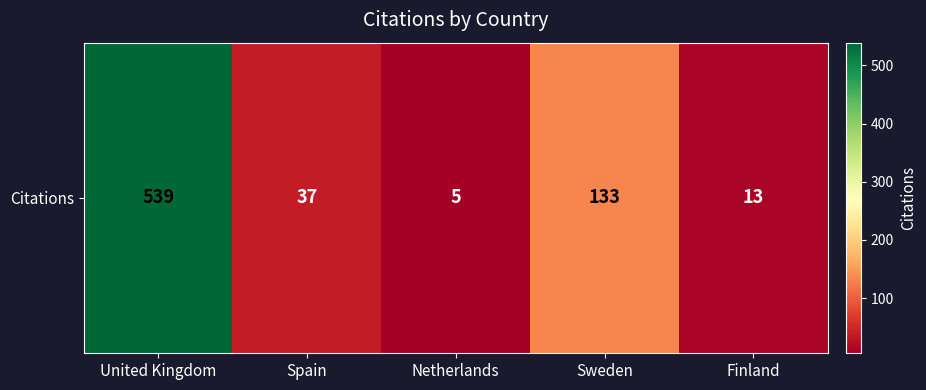

Reading right to left, what are all the values shown in this chart?

Finland=13	Sweden=133	Netherlands=5	Spain=37	United Kingdom=539